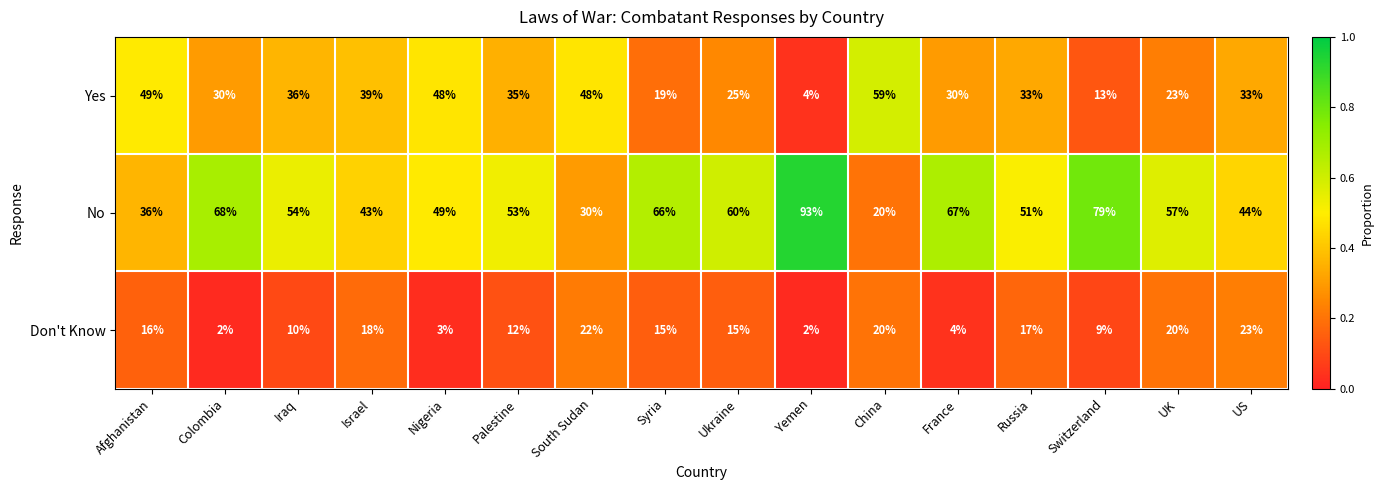

Is the value of No at Switzerland greater than the value of Don't Know at UK?

Yes